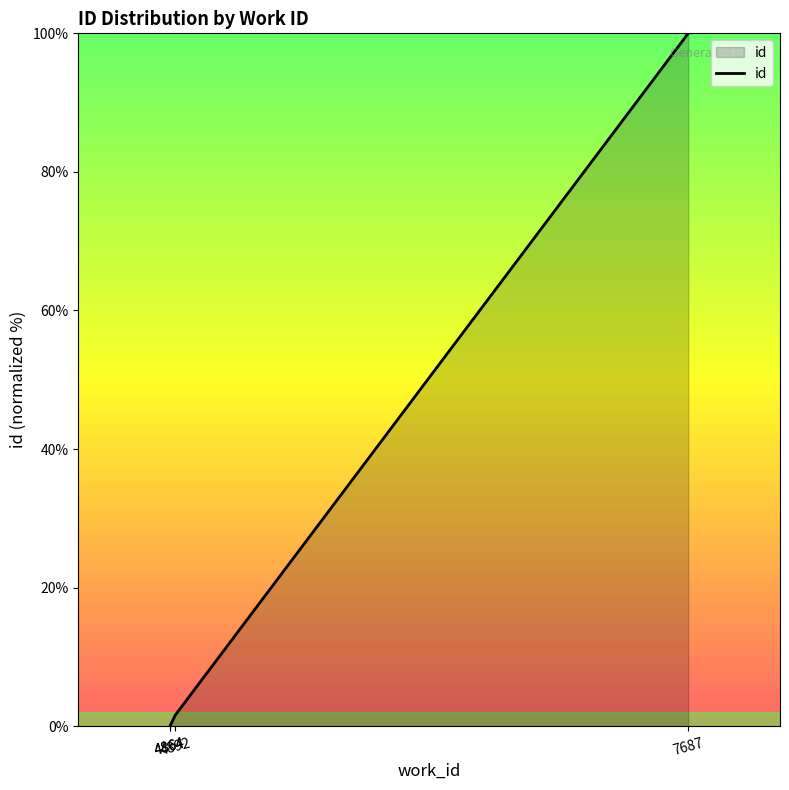

Rank the categories by value from lowest to highest.

4864, 4864, 4892, 7687